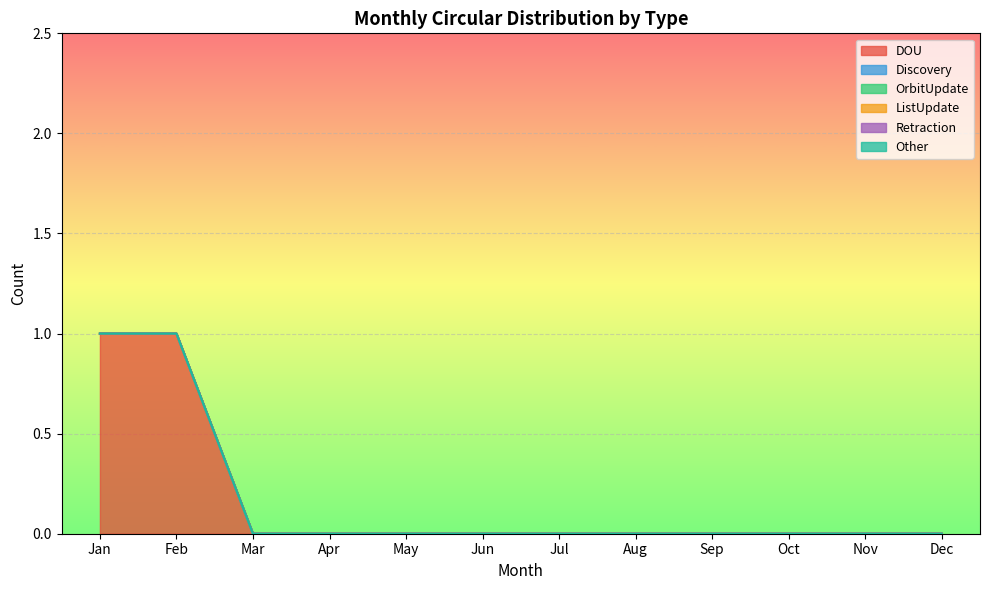

How many values in DOU are above zero?

2